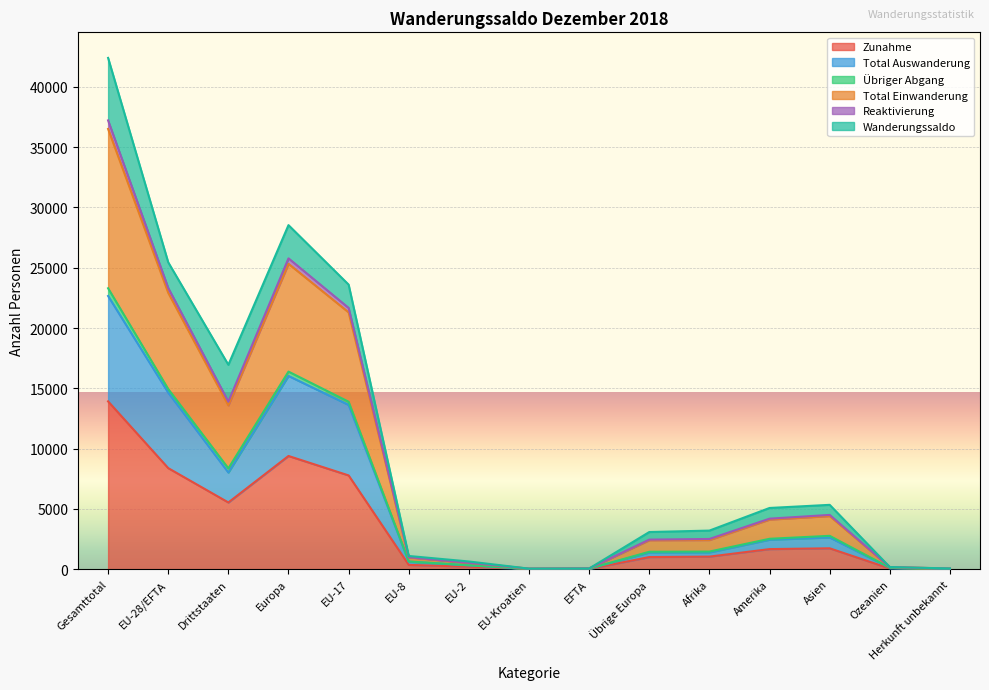

The value of Zunahme at EU-17 is 7780. True or false?

True